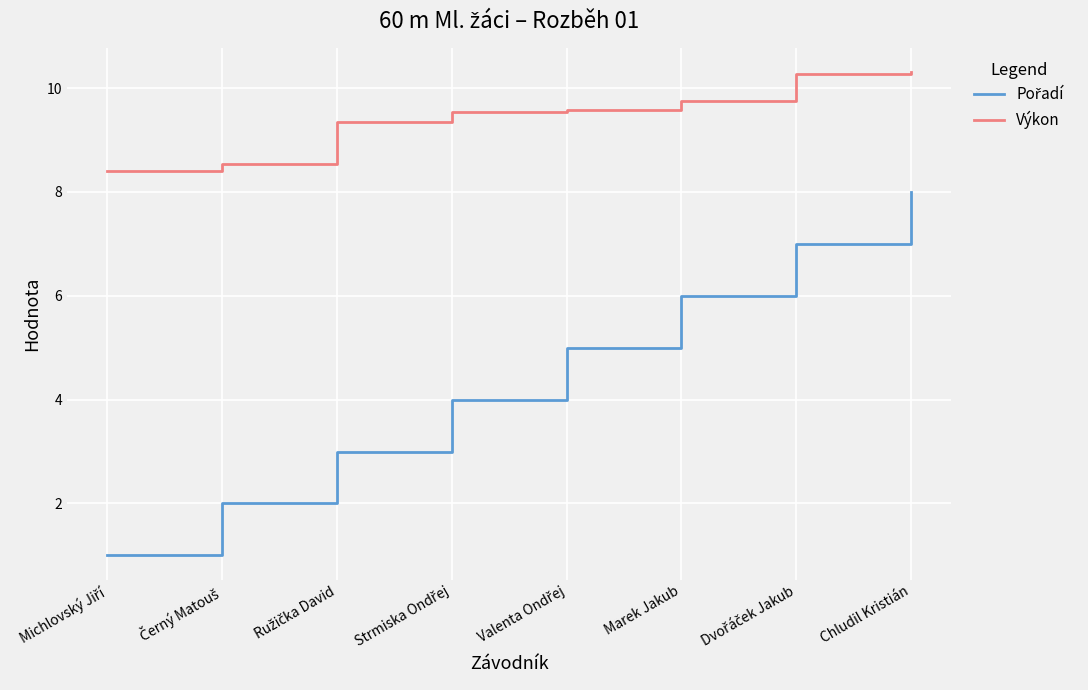

At which category is the sum across all series the highest?

Chludil Kristián